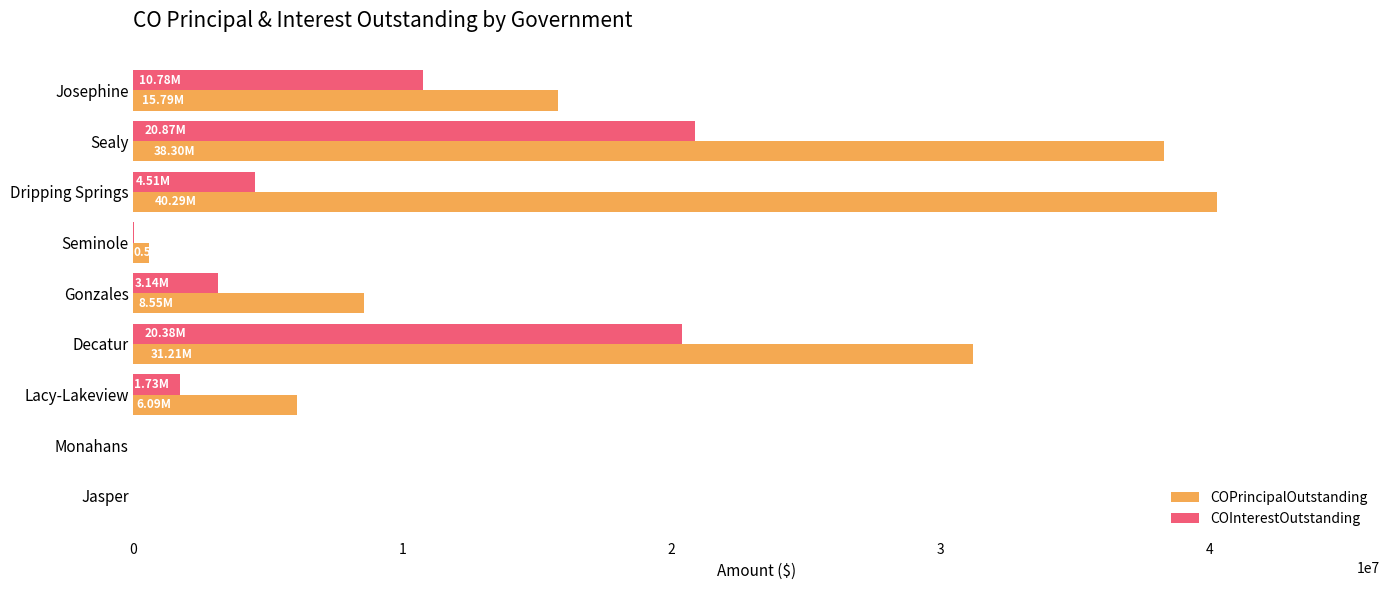

What is the maximum value for COInterestOutstanding?

20874734.5